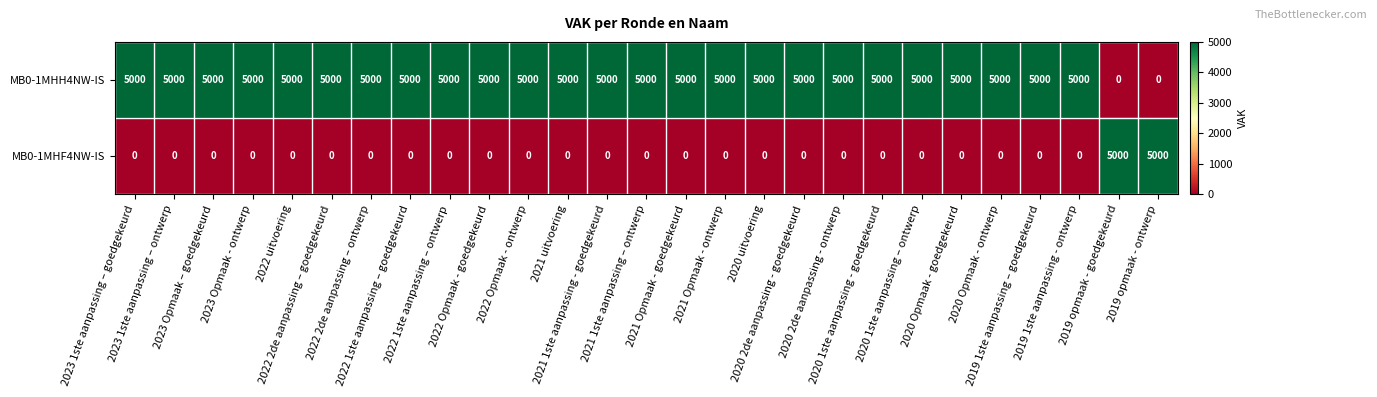

At how many categories does at least one series exceed 3770?

27